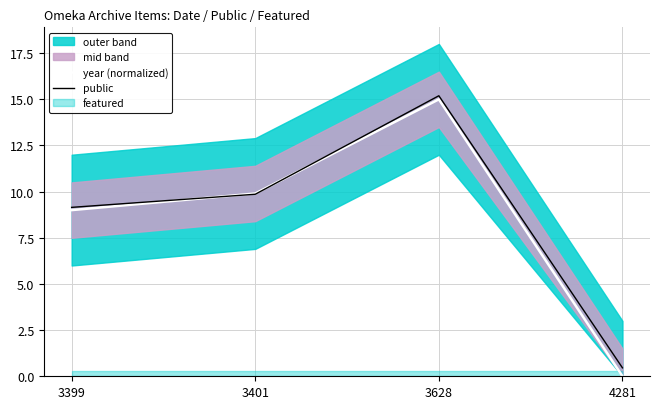

What is the maximum value for public?

15.2